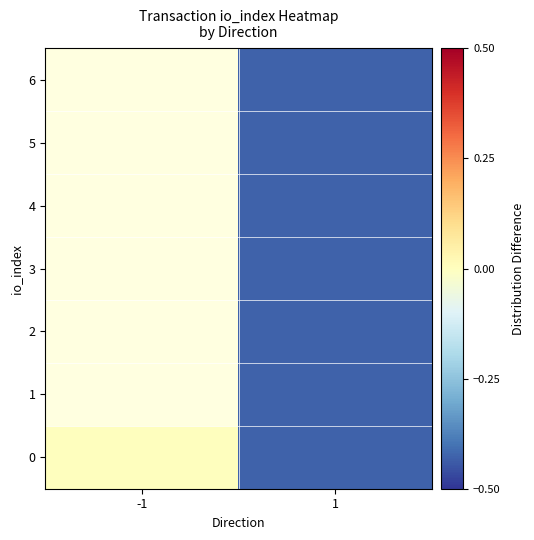

How many categories are shown in the chart?

2